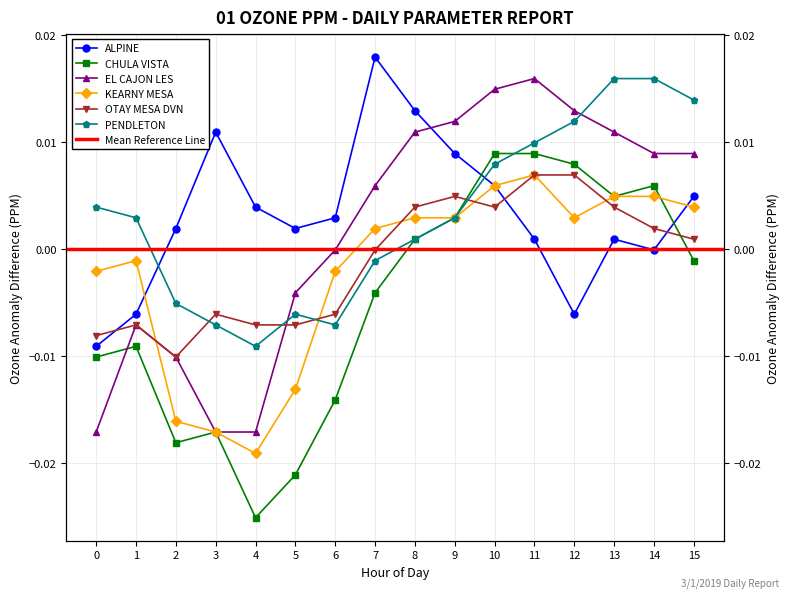

Where is the first local maximum for PENDLETON?

5